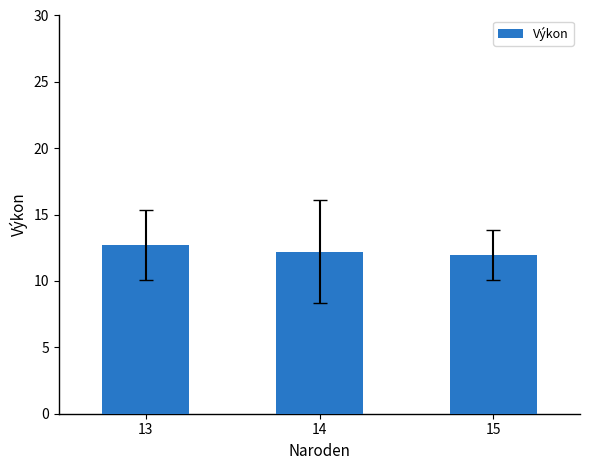

What is the average value?

12.3